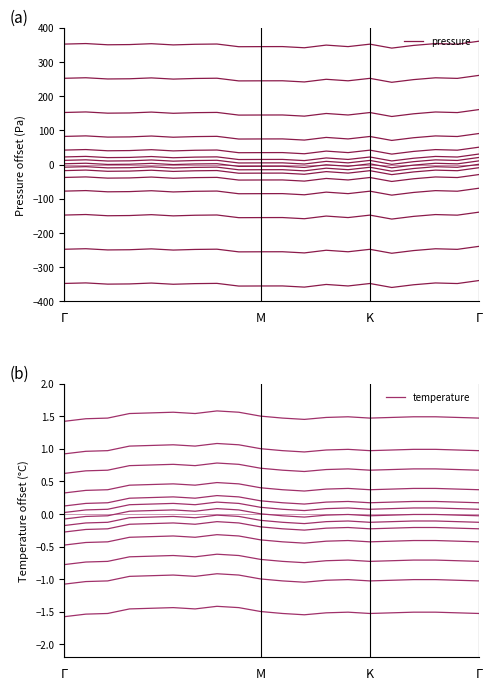

Where is temperature nearest to the value 0?

M